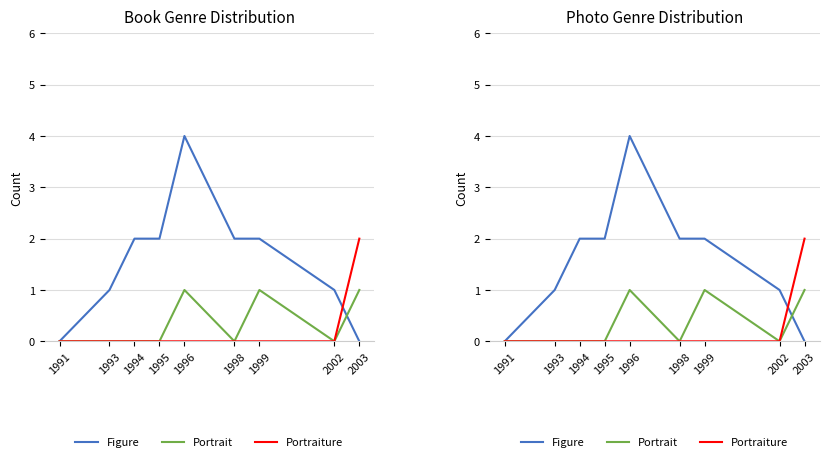

Reading left to right, what are all the values shown in this chart?

Figure: 1991=0	1993=1	1994=2	1995=2	1996=4	1998=2	1999=2	2002=1	2003=0
Portrait: 1991=0	1993=0	1994=0	1995=0	1996=1	1998=0	1999=1	2002=0	2003=1
Portraiture: 1991=0	1993=0	1994=0	1995=0	1996=0	1998=0	1999=0	2002=0	2003=2